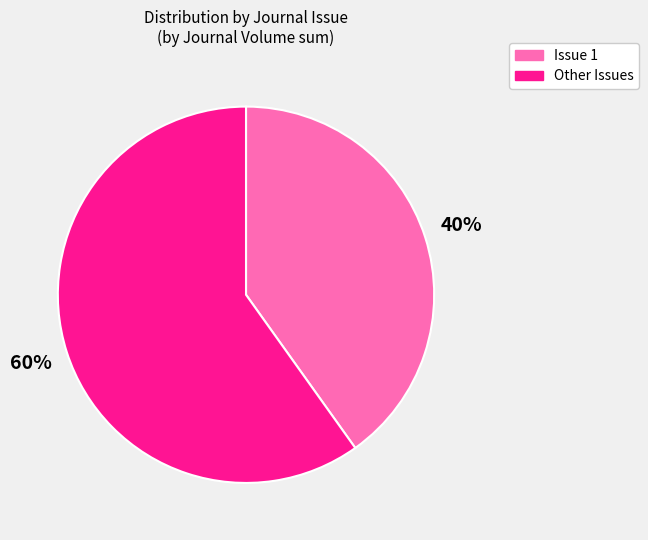

To the nearest percent, what is the difference between the largest and smallest slice percentages?

20%